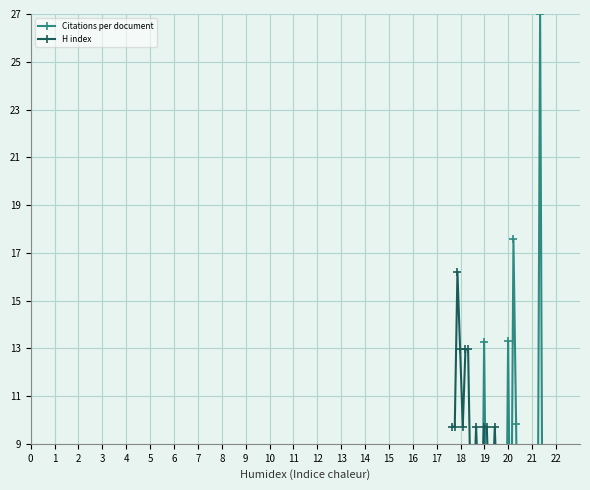

In H index, how many points are higher than both neighbors (excluding endpoints)?

4